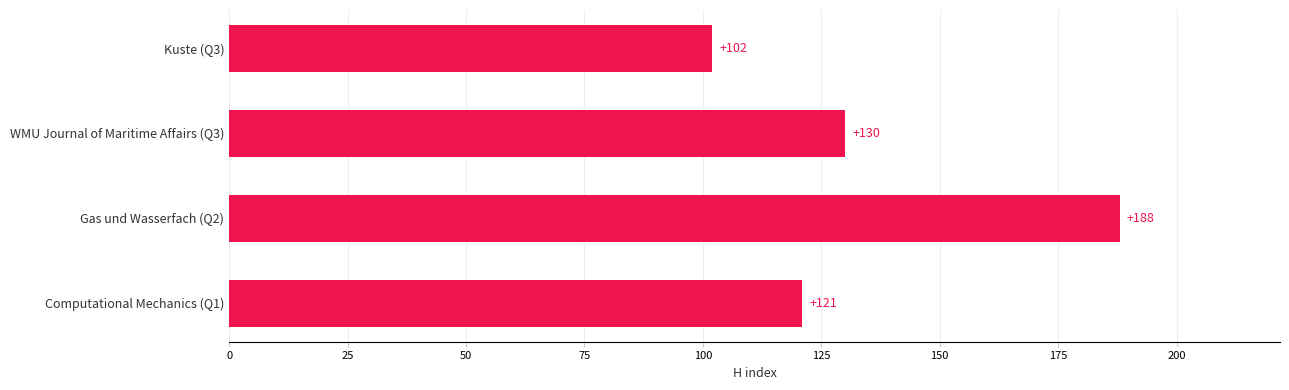

What is the sum of all values?

541